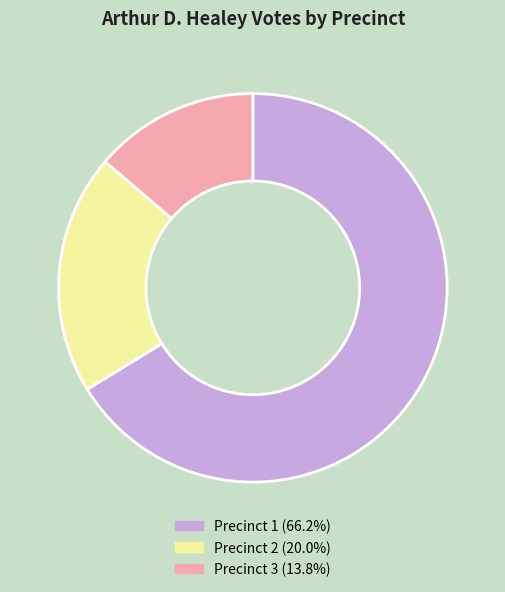

Which slice is the largest?

Precinct 1